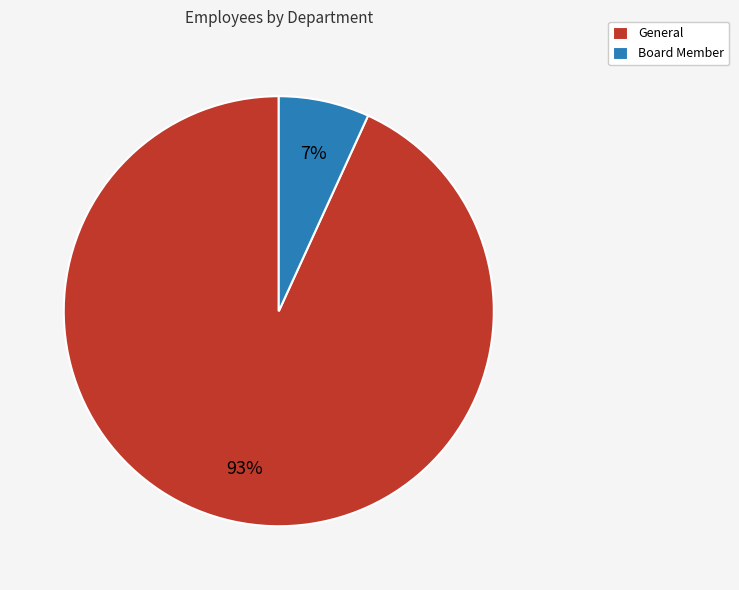

Combined, do General and Board Member account for over 50%?

Yes